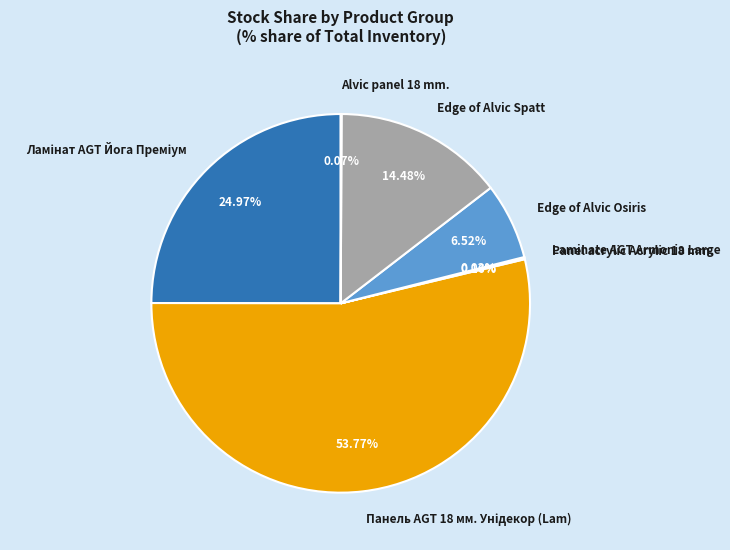

Does any single category account for the majority?

Yes